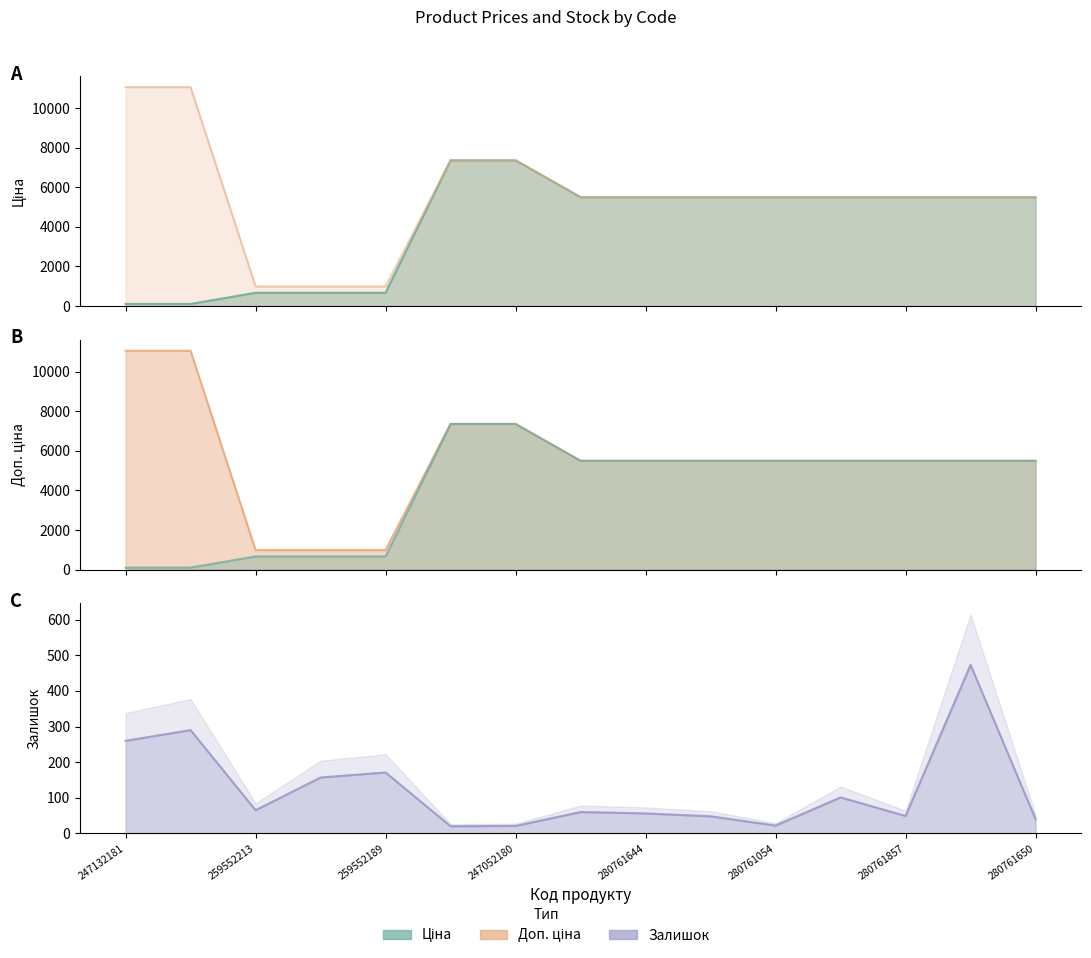

What is the difference between the Залишок values at 280761652 and 280761054?

38.0